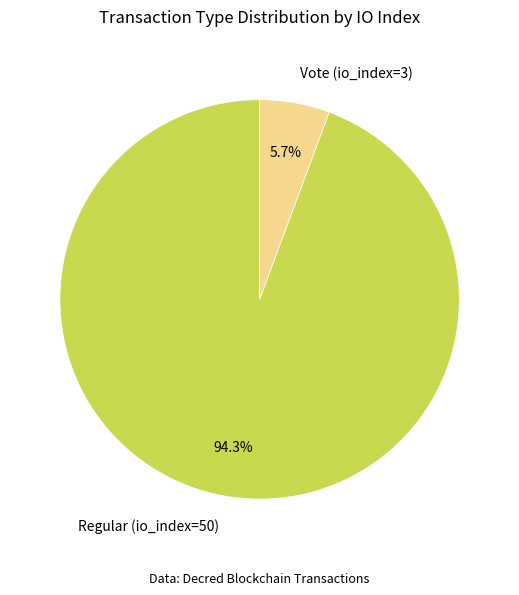

Between Regular (io_index=50) and Vote (io_index=3), which is larger?

Regular (io_index=50)